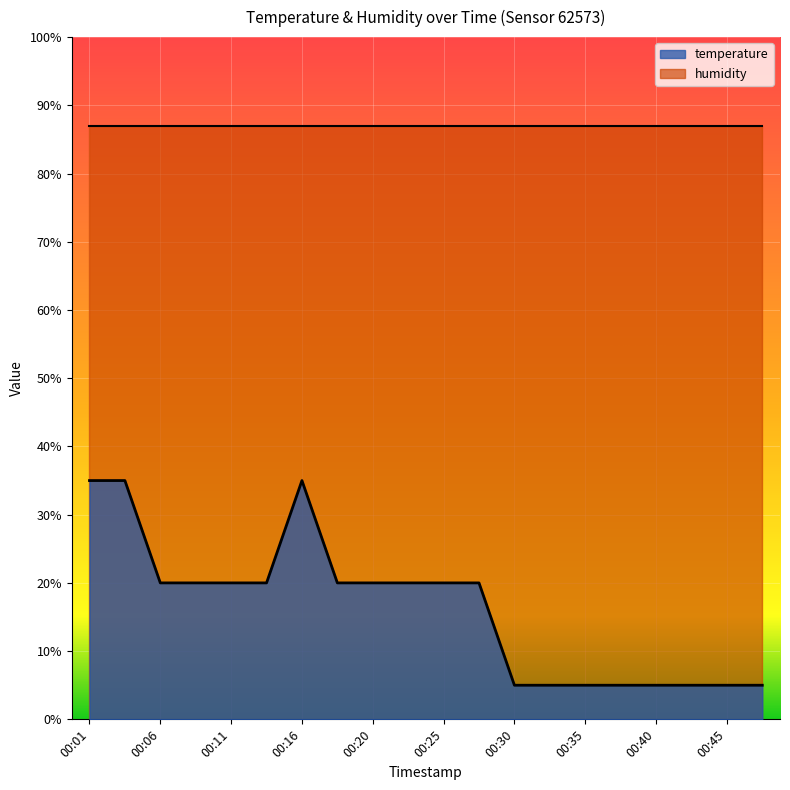

True or false: the data shows 35.0 at 00:16.

True